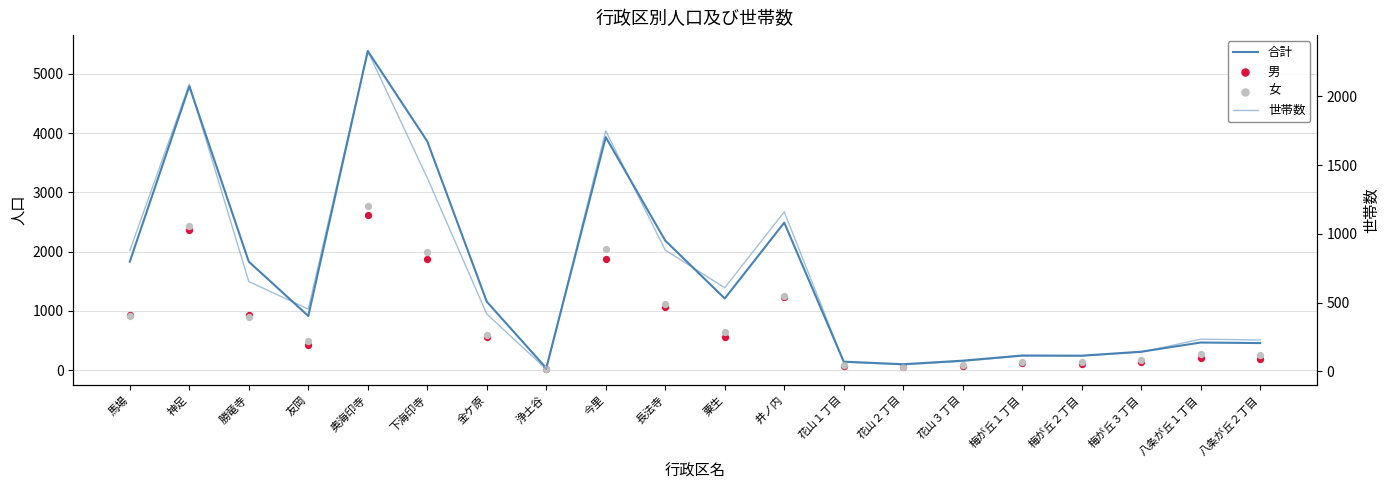

At how many categories does at least one series exceed 1509?

8